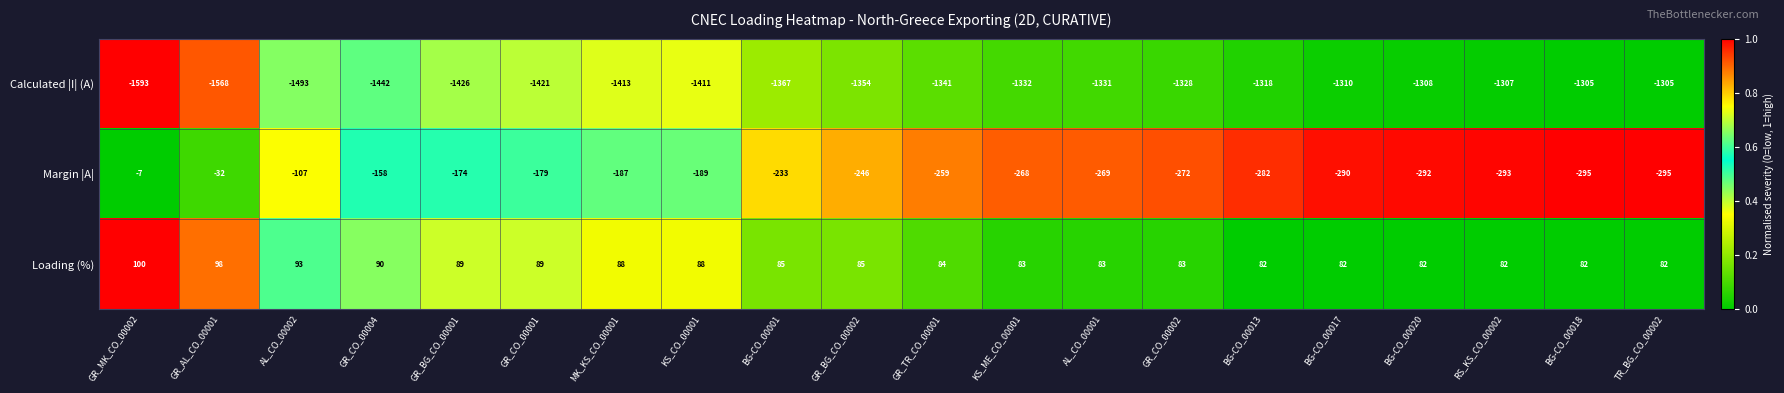

The value of Margin |A| at GR_TR_CO_00001 is -178. True or false?

False